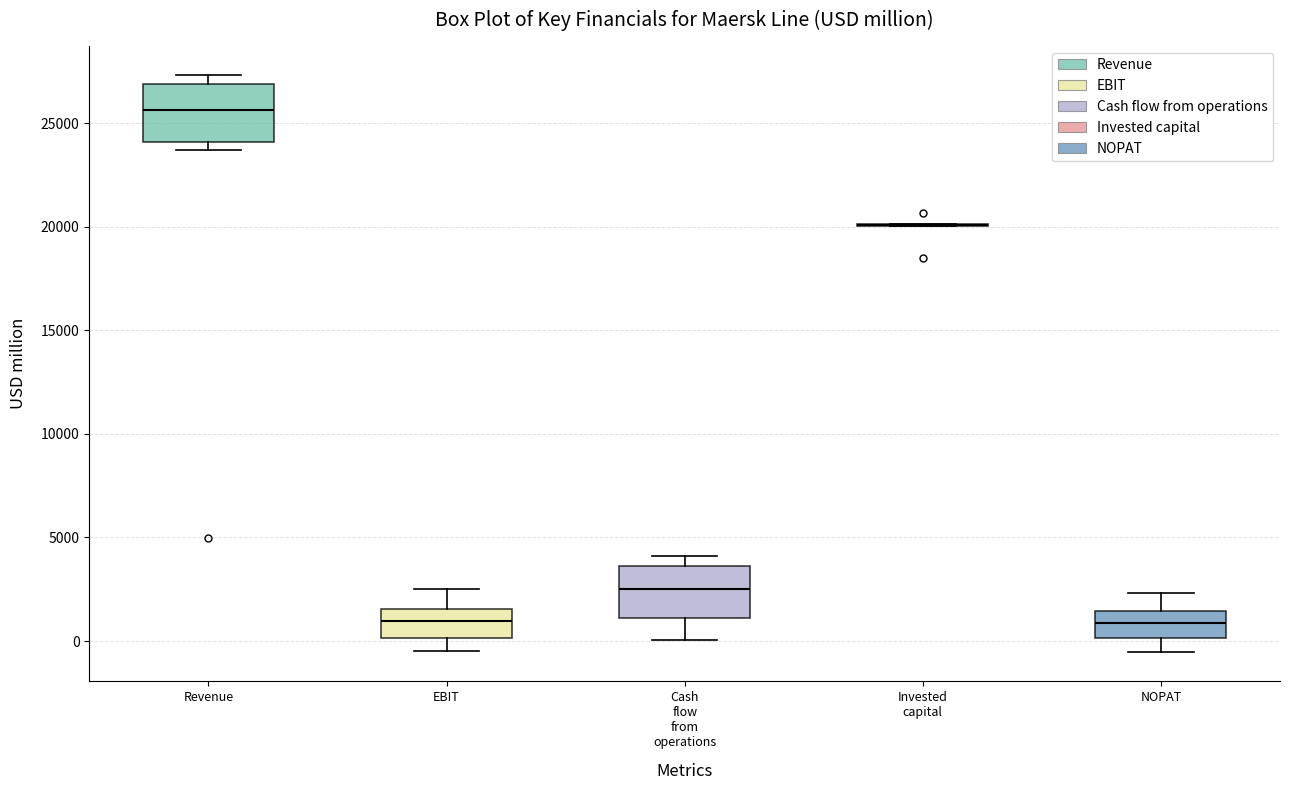

Reading left to right, transcribe this box plot: for each box, give where its median line is, the range the box spans, and where its two whiskers end, as read against the y-axis. The values are not printed on the chart, so give them approximately, as read against the axis.

Revenue: median 25500, box 24000 to 27000, whiskers 23500 to 27500
EBIT: median 1000, box 0 to 1500, whiskers -500 to 2500
Cash flow from operations: median 2500, box 1000 to 3500, whiskers 0 to 4000
Invested capital: box collapsed to a line at 20000, whiskers 20000 to 20000
NOPAT: median 1000, box 0 to 1500, whiskers -500 to 2500